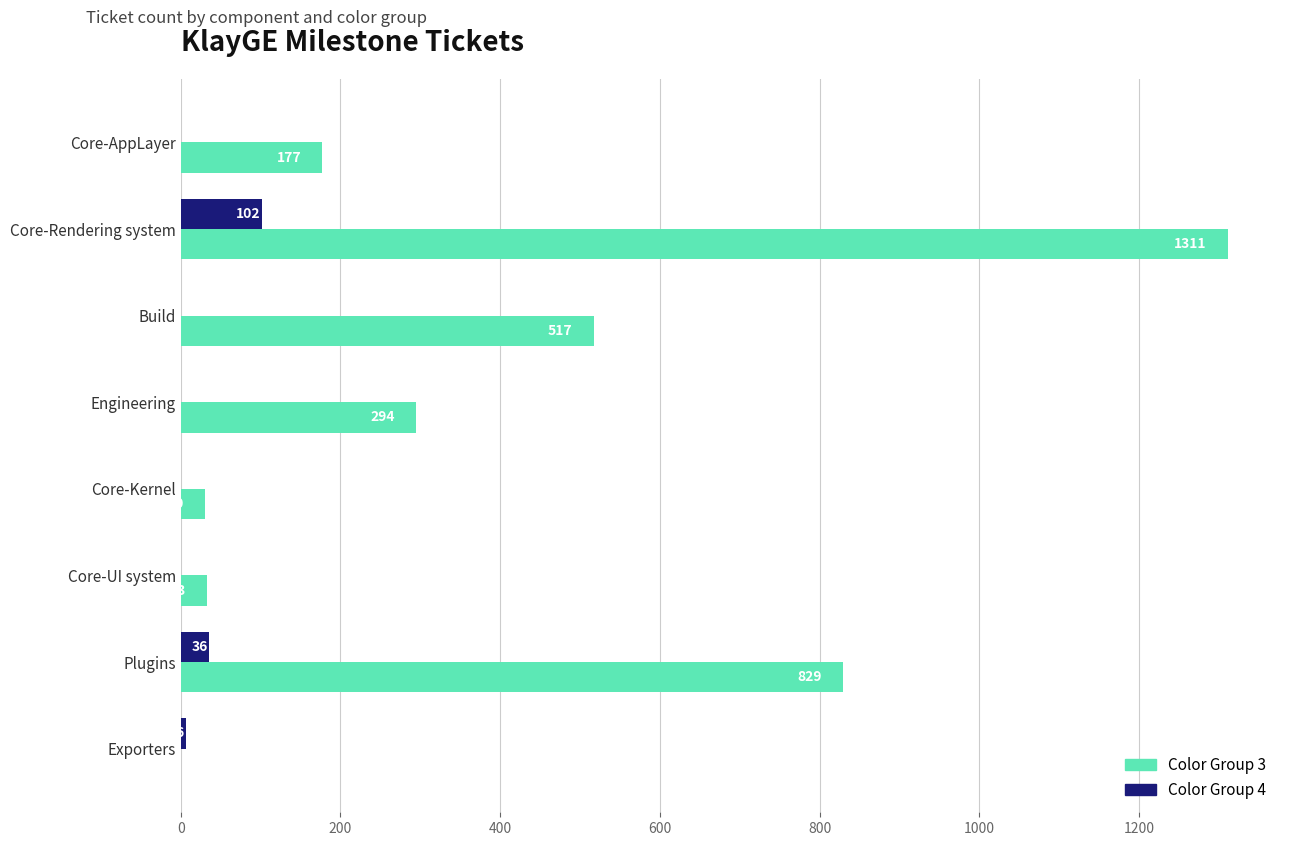

At which label is Color Group 4 closest to 51?

Plugins